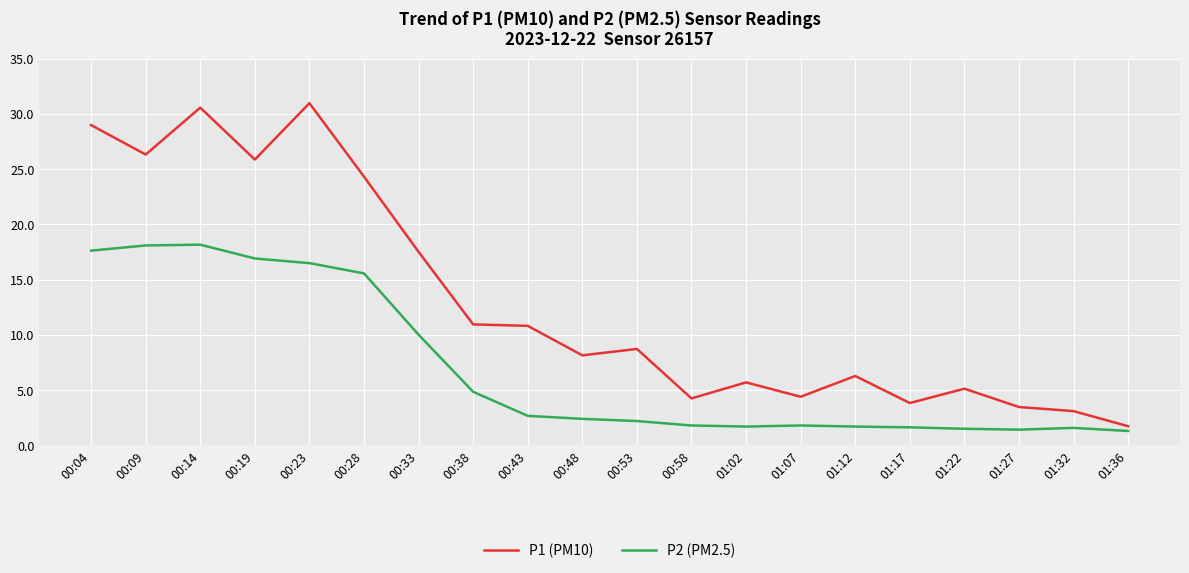

The value of P2 (PM2.5) at 01:27 is 1.4. True or false?

True